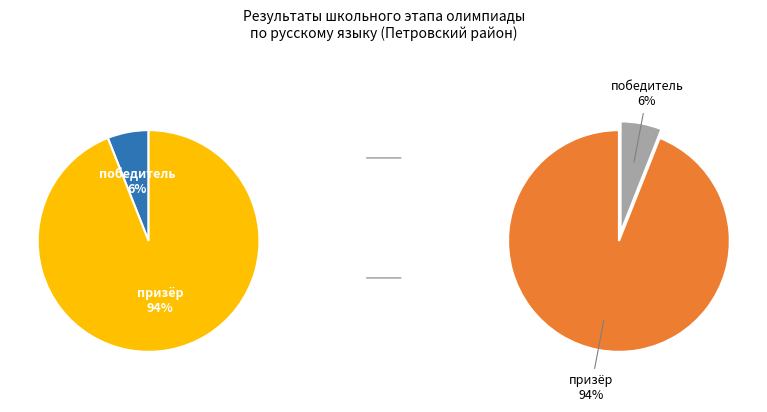

Which slice represents more than half of the pie?

призёр